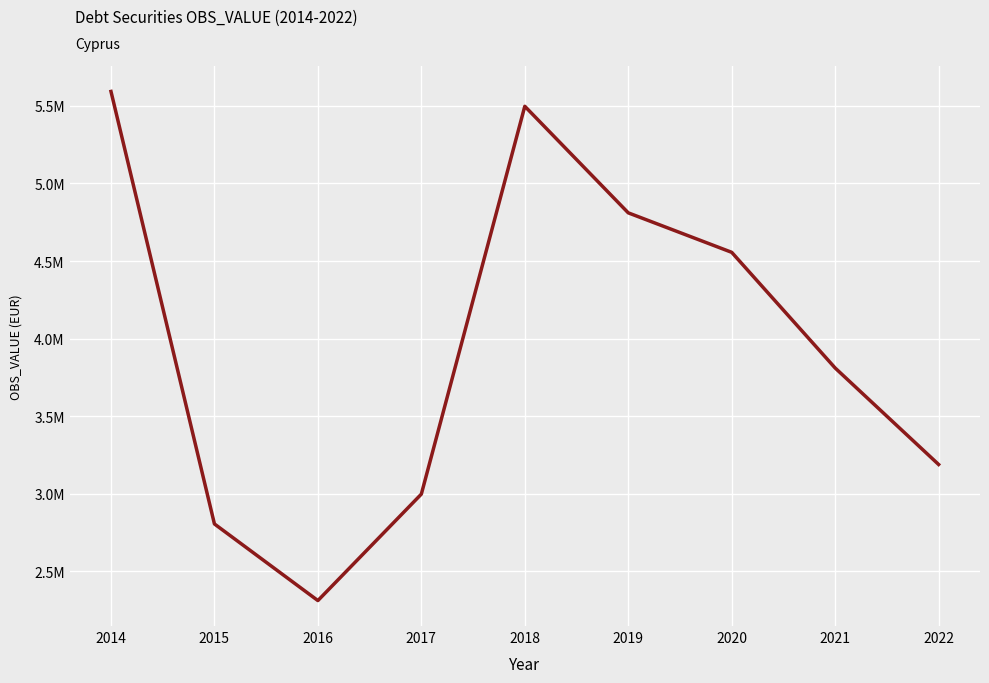

Is this an area chart (filled region under the line)?

No